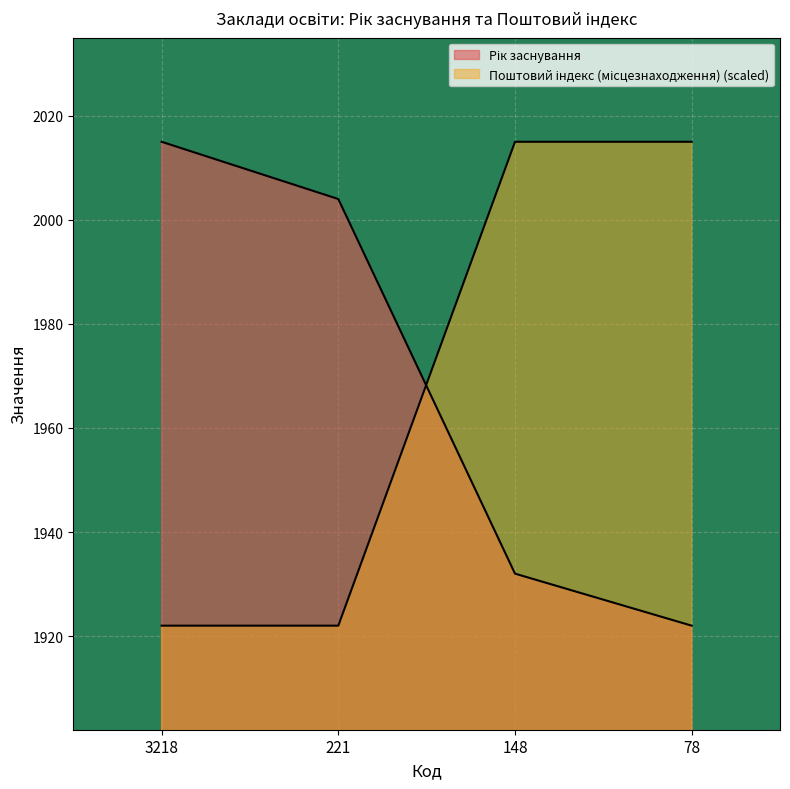

At which category is the sum across all series the highest?

148